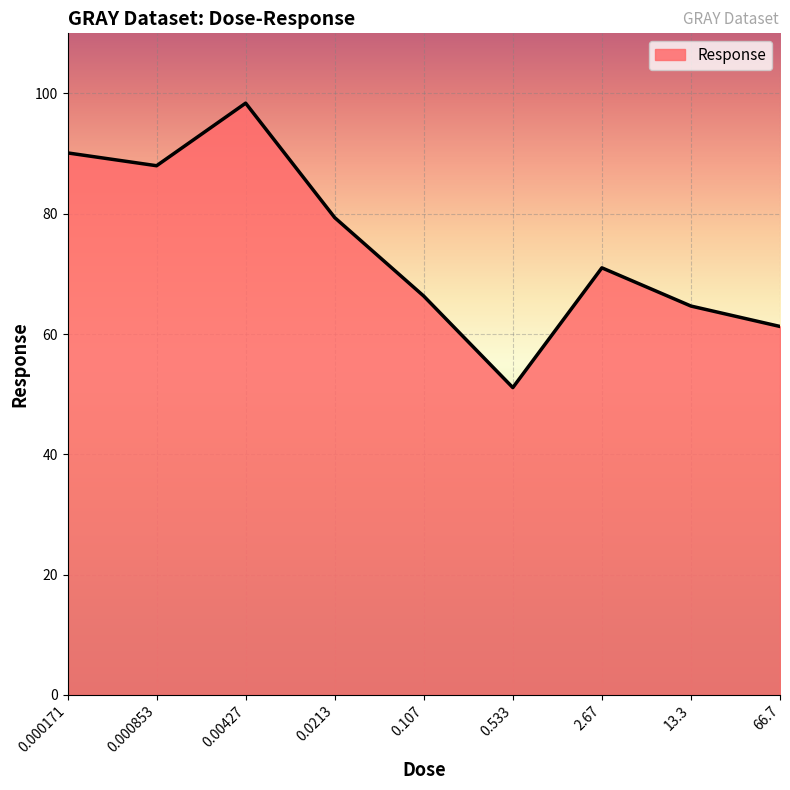

Between 2.67 and 0.000853, which is larger?

0.000853